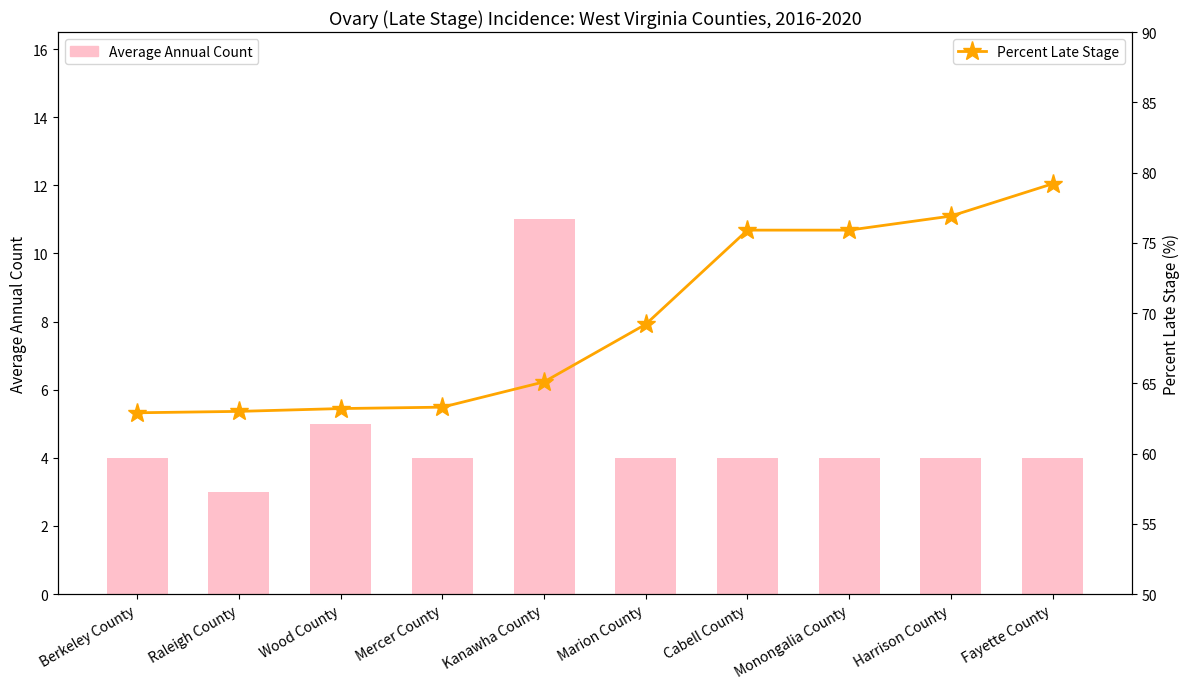

Count the number of categories in the chart.

10